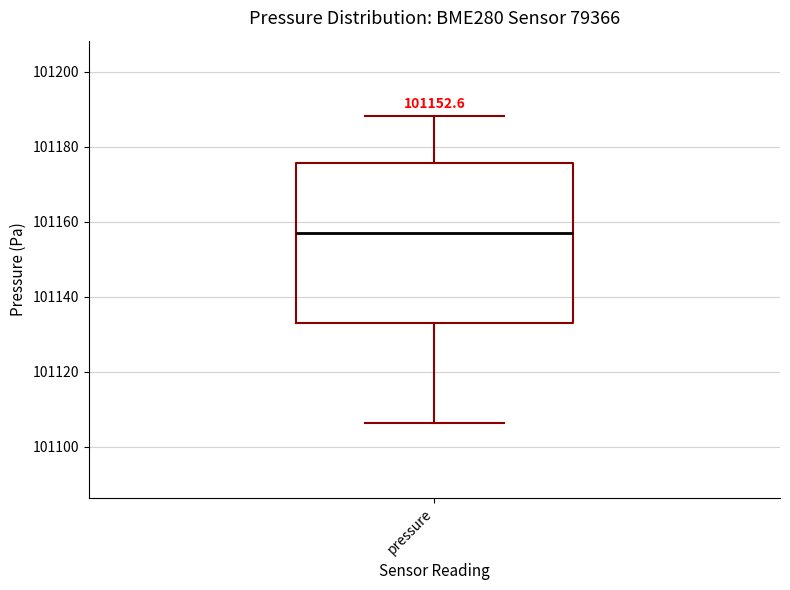

Transcribe this box plot: give where the median line is, the range the box spans, and where the two whiskers end, as read against the y-axis. The values are not printed on the chart, so give them approximately, as read against the axis.

median 101156, box 101134 to 101176, whiskers 101106 to 101188